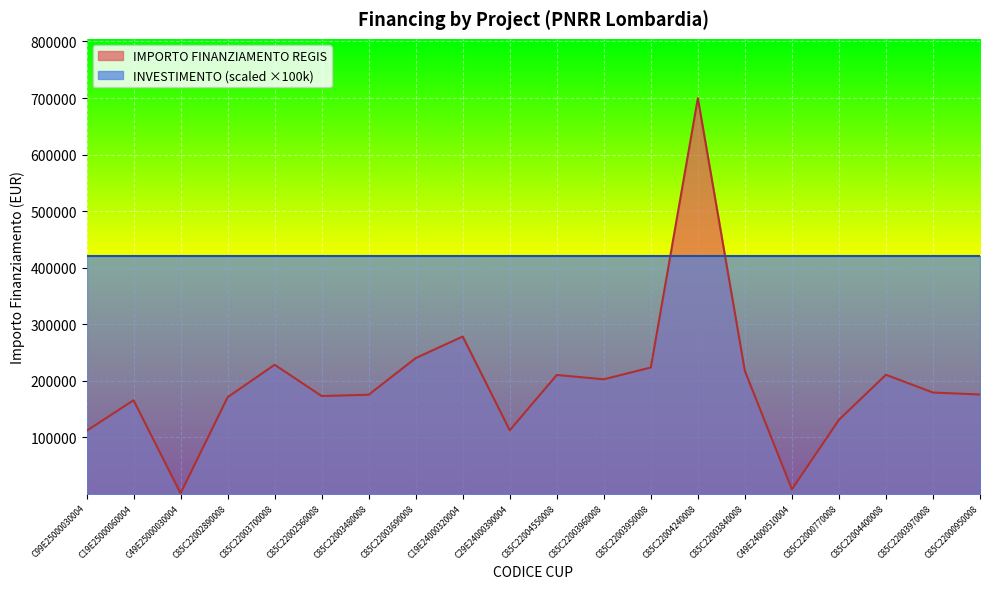

At which category does the chart reach its peak across all series?

C85C22004240008